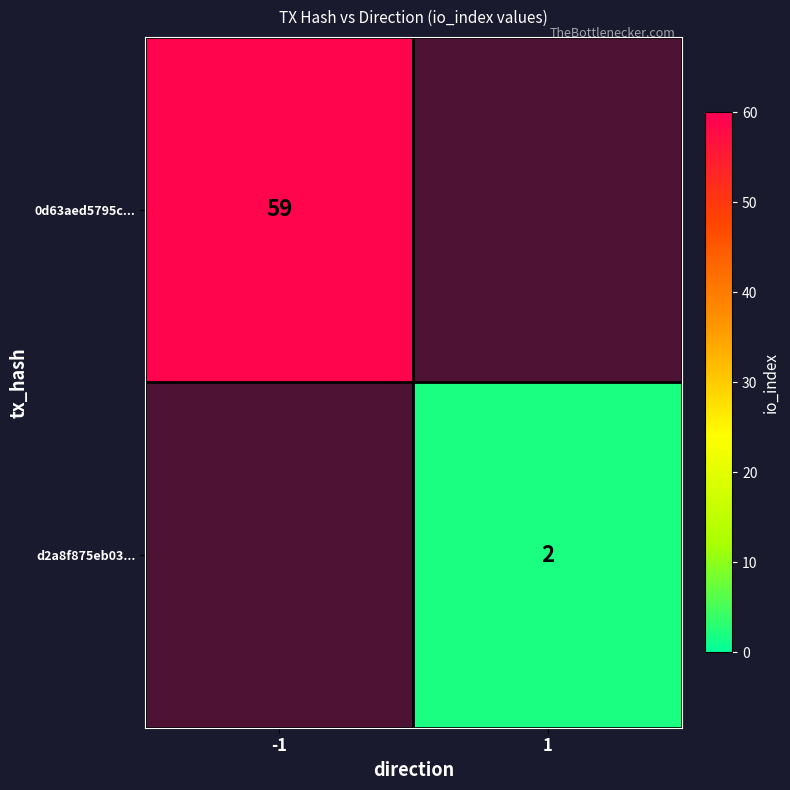

Which series has the widest spread of values?

0d63aed5795c...